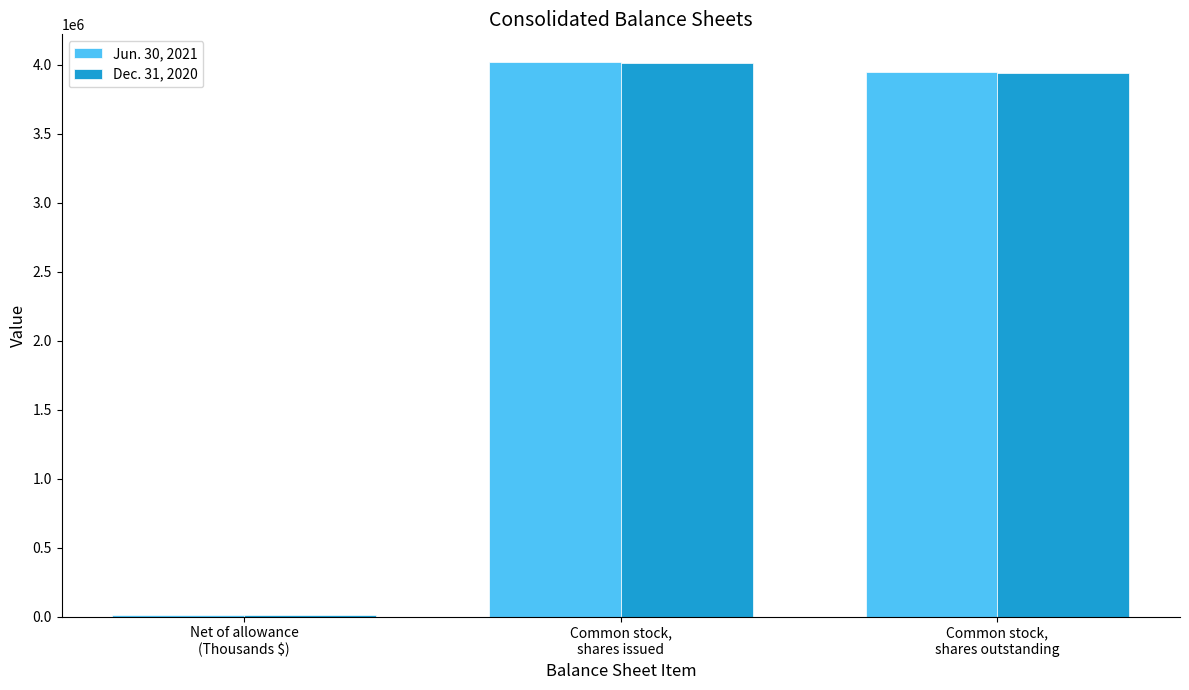

What is the maximum value shown in the chart?

4021017